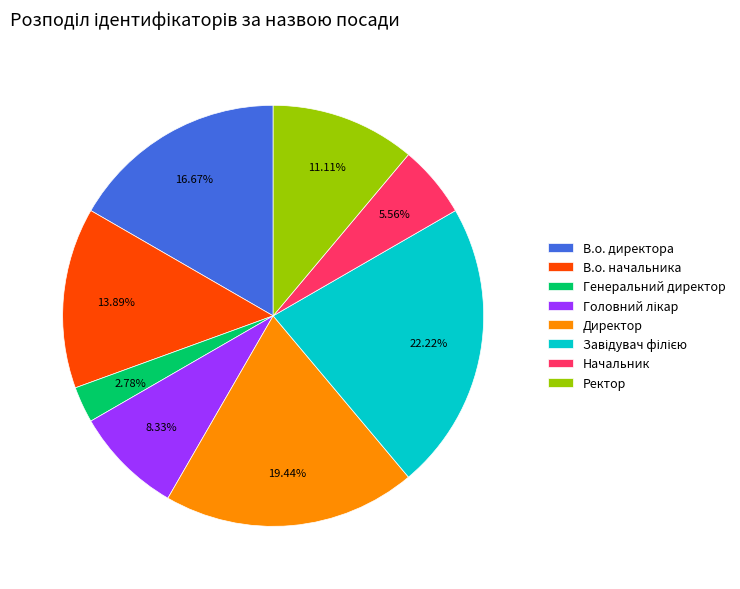

Which has a higher value, Генеральний директор or В.о. начальника?

В.о. начальника